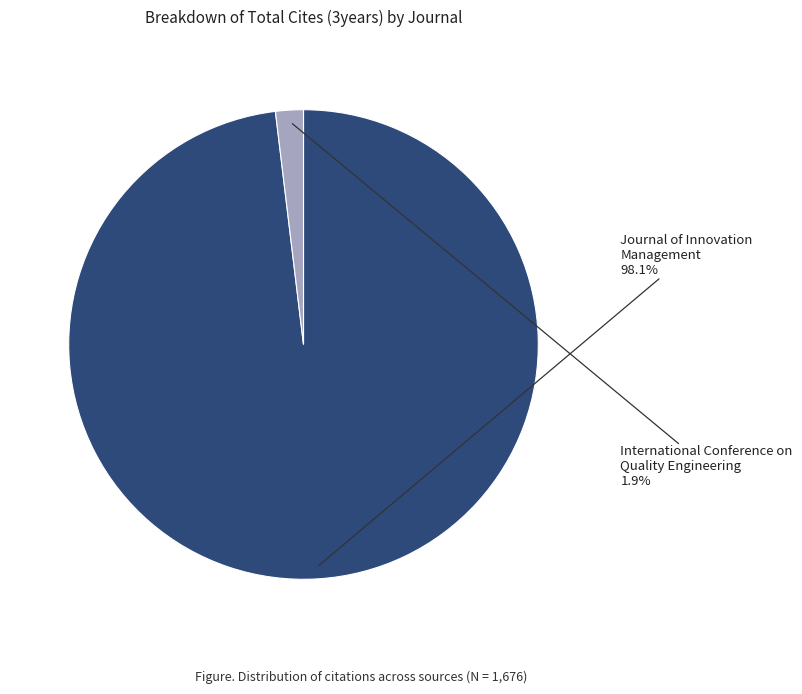

Does any single category account for the majority?

Yes